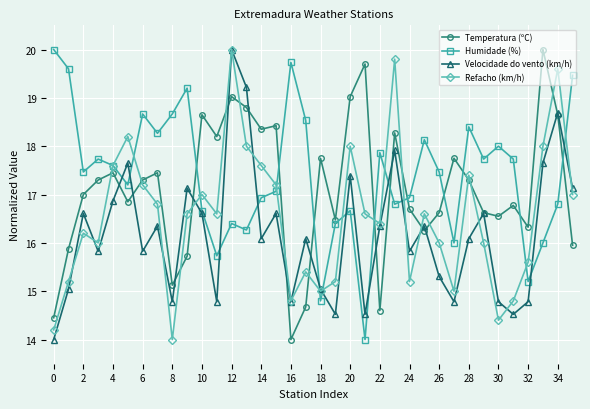

How many interior local peaks does the Refacho (km/h) series have?

10